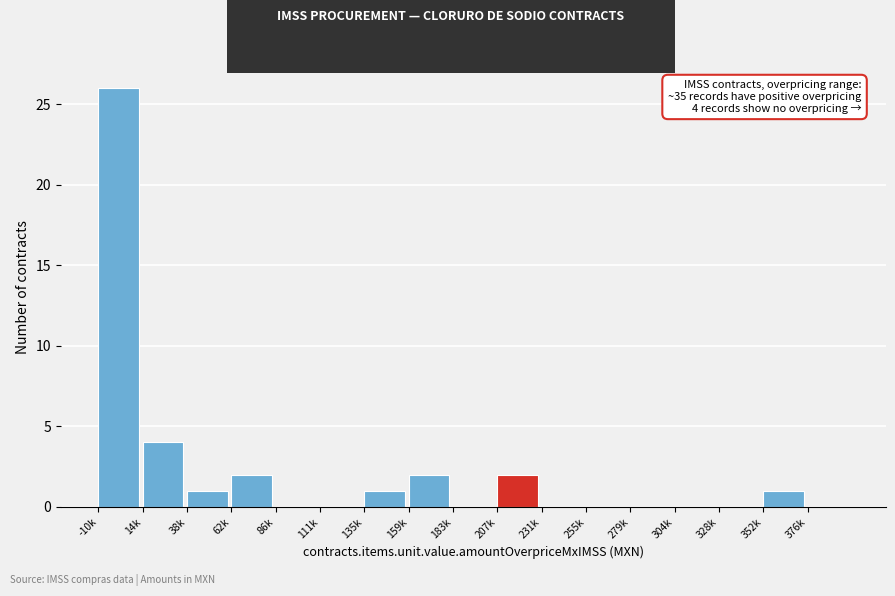

Reading left to right, what are all the values shown in this chart?

-10k=26	14k=4	38k=1	62k=2	86k=0	111k=0	135k=1	159k=2	183k=0	207k=2	231k=0	255k=0	279k=0	304k=0	328k=0	352k=1	376k=0